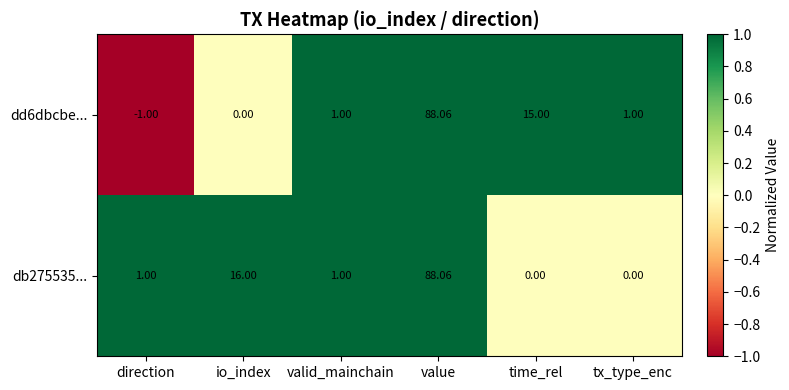

Where is dd6dbcbe... nearest to the value 43?

time_rel